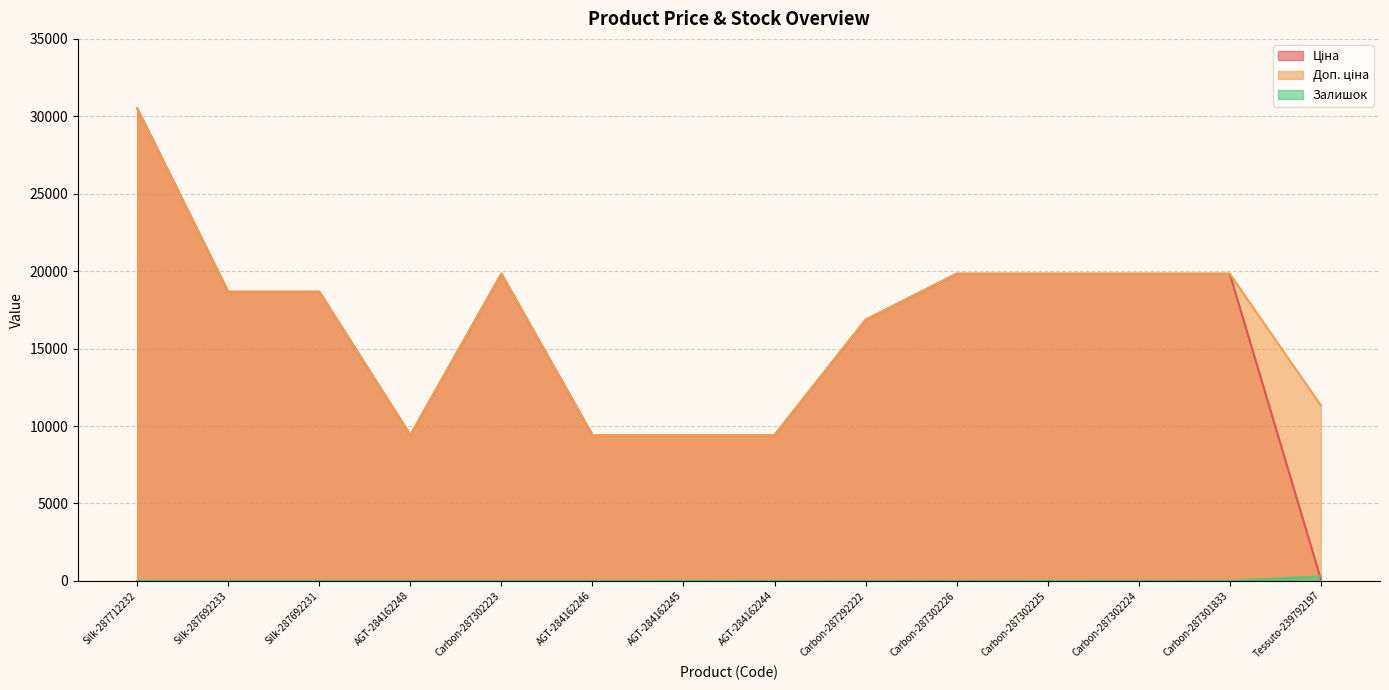

What is the minimum value for Доп. ціна?

9416.9